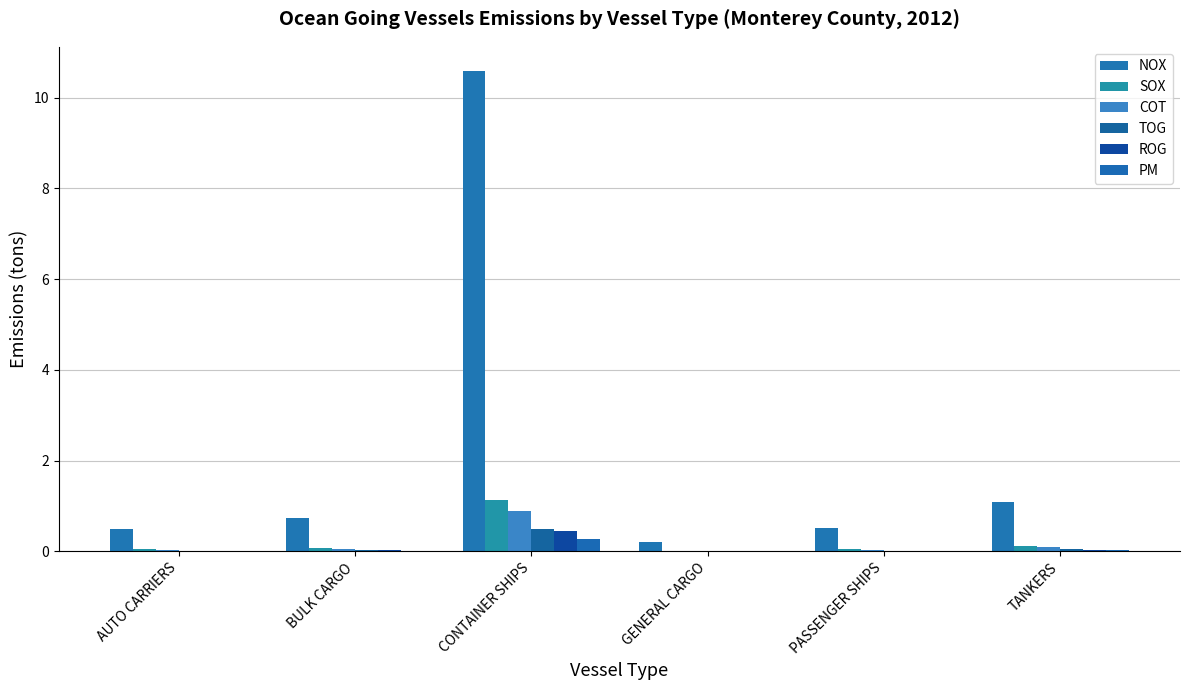

What is the average value of the ROG series?

0.1